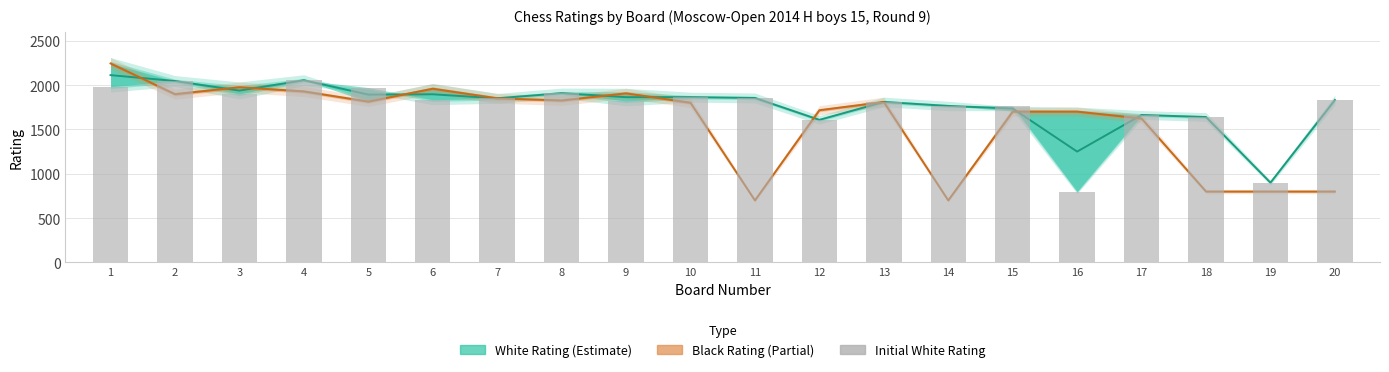

What is the difference between the maximum and minimum values?

1255